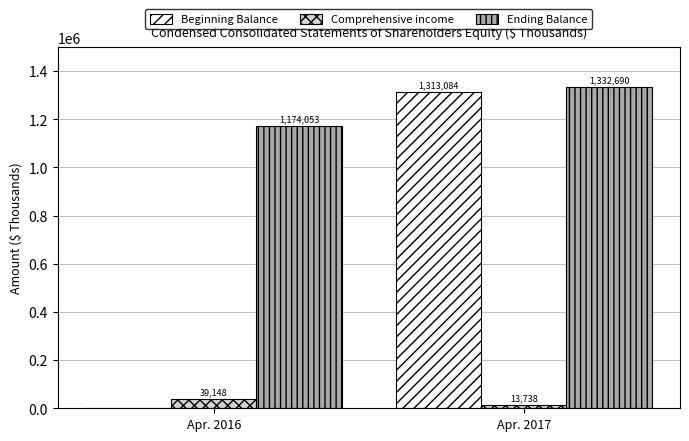

Which series has the largest total across all categories?

Ending Balance